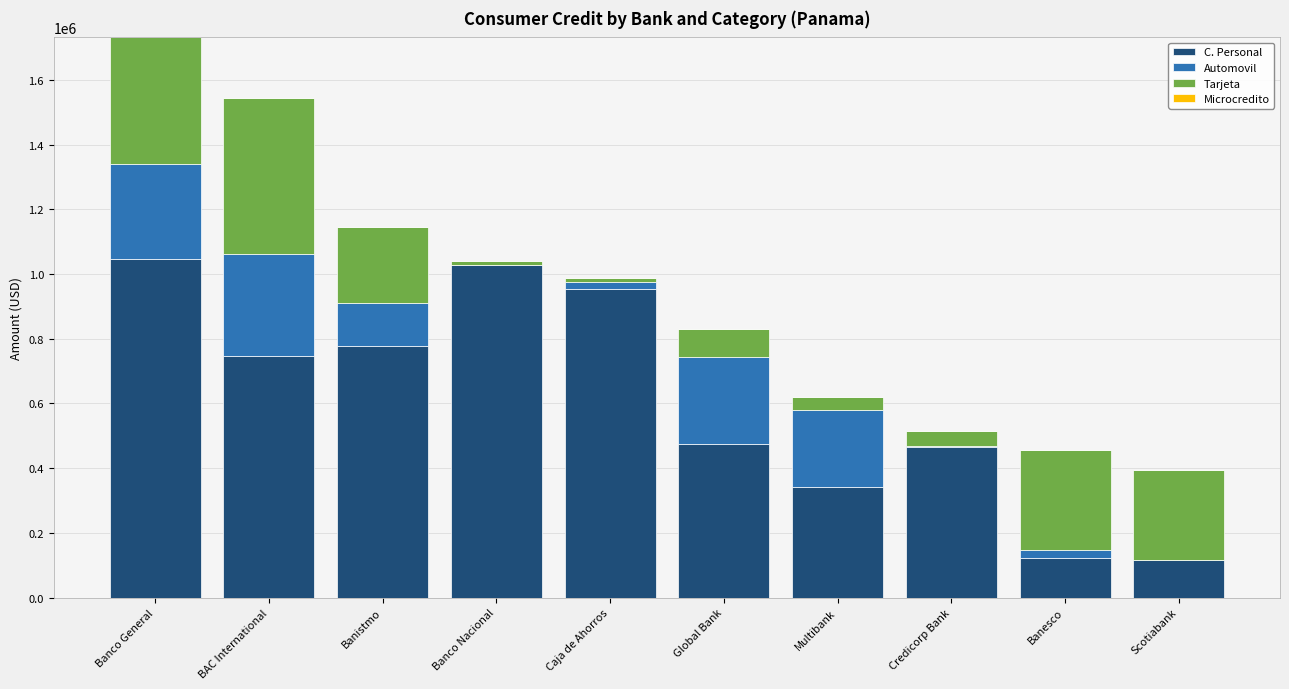

What is the total value across all series at Caja de Ahorros?

988775.4